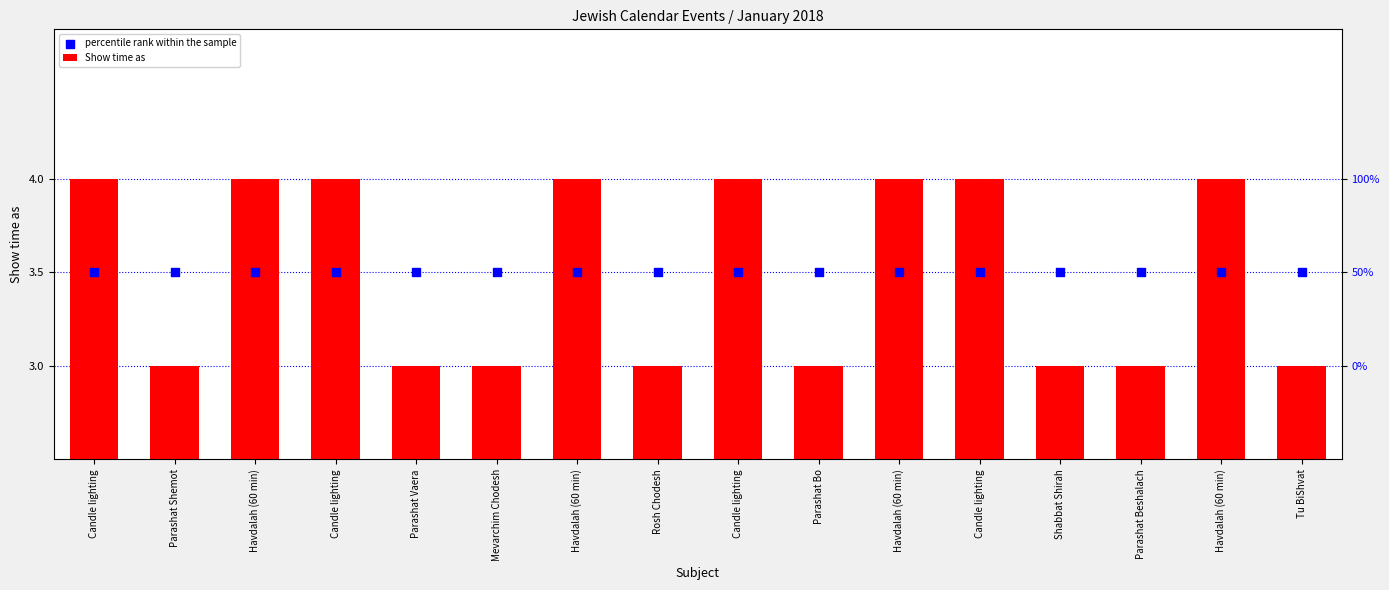

Which series reaches the maximum Y coordinate?

Show time as